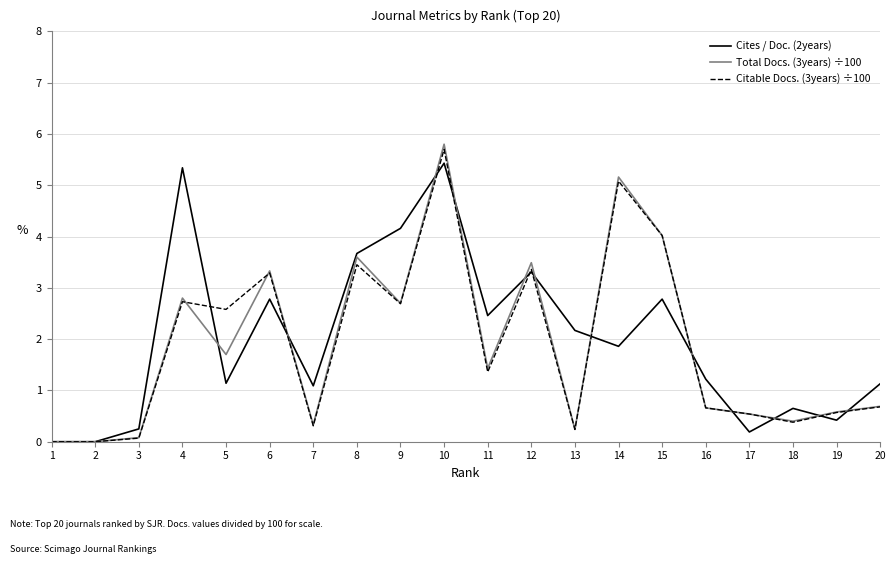

Count the number of data series in this chart.

3